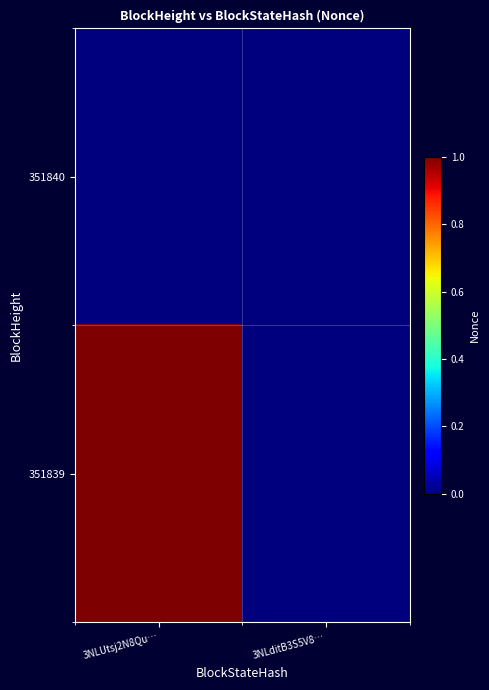

Rank the series at 3NLUtsj2N8Qu… from lowest to highest value.

351840, 351839